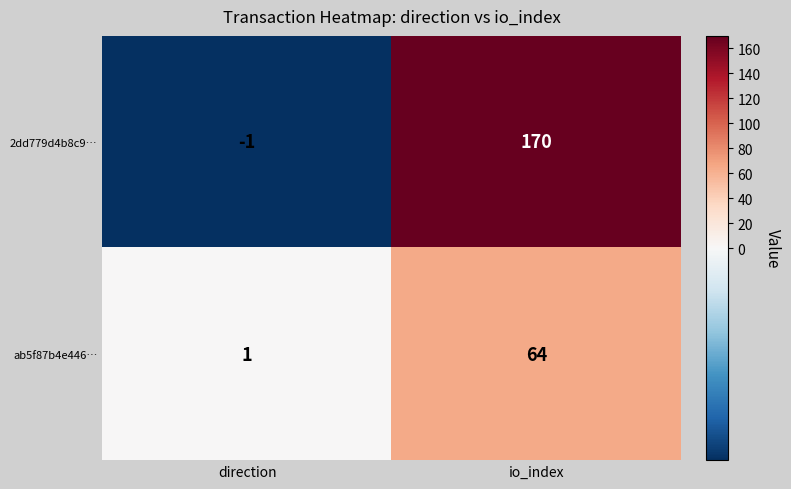

What is the difference between the maximum and minimum values in the 2dd779d4b8c9… series?

171